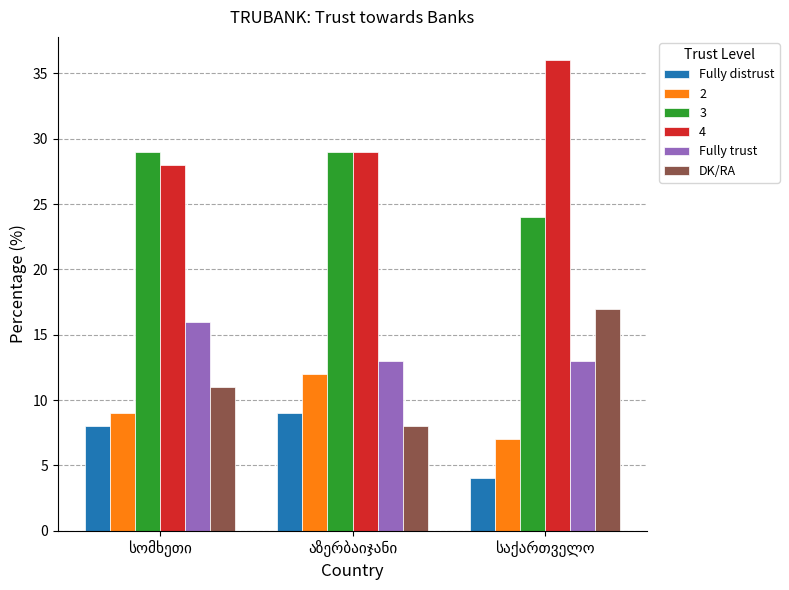

What is the maximum value shown in the chart?

36